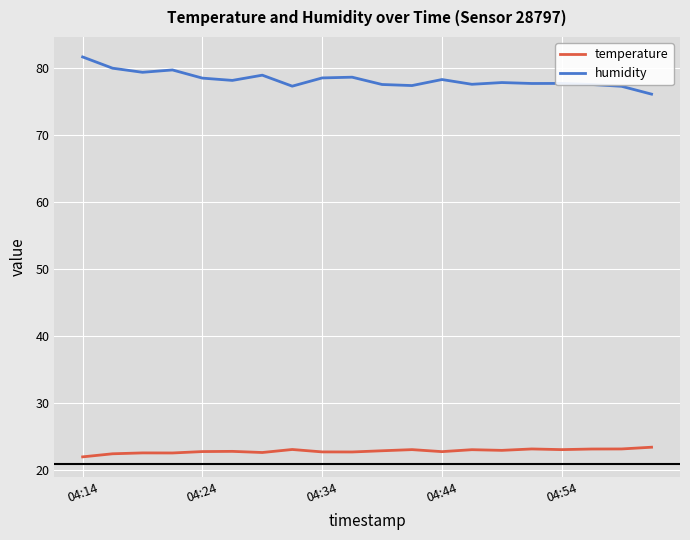

Which series has the largest total across all categories?

humidity